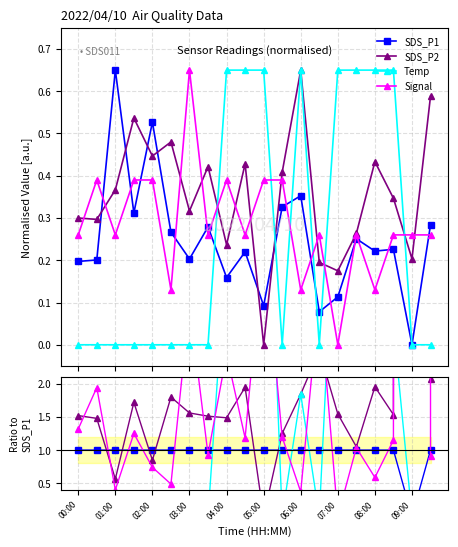

Is it true that Temp equals 11.6 at 05:00?

False